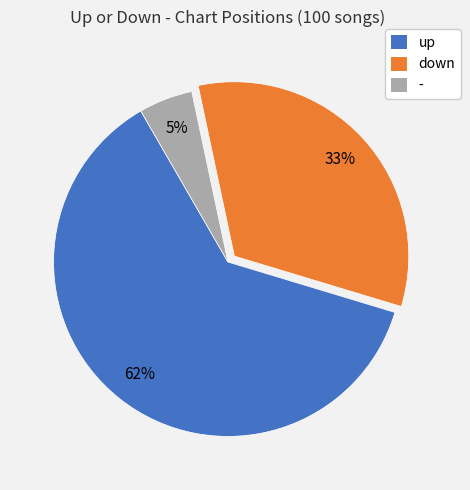

Which category accounts for the majority?

up